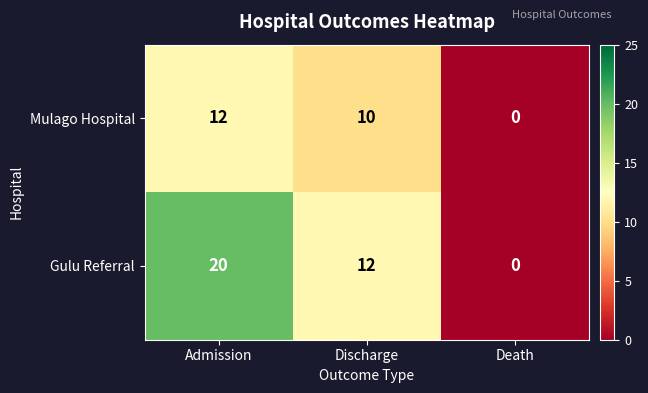

What is the average value of the Gulu Referral series?

11